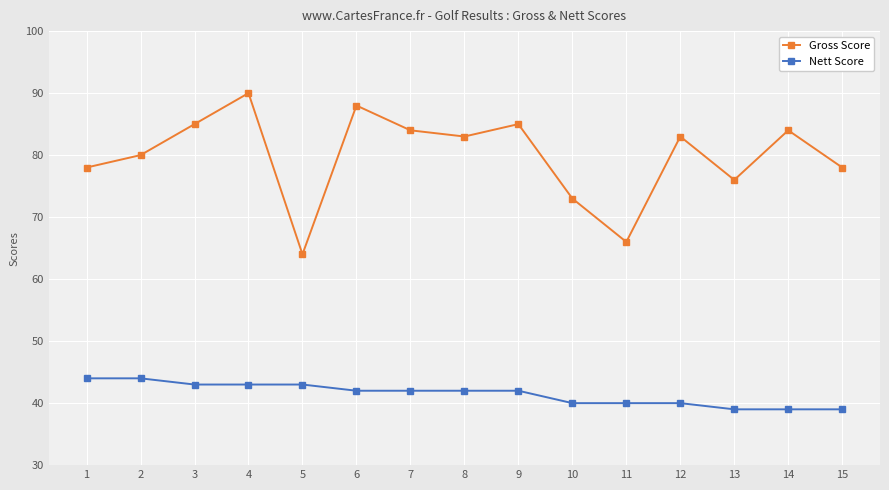

How many data points does each series have?

15